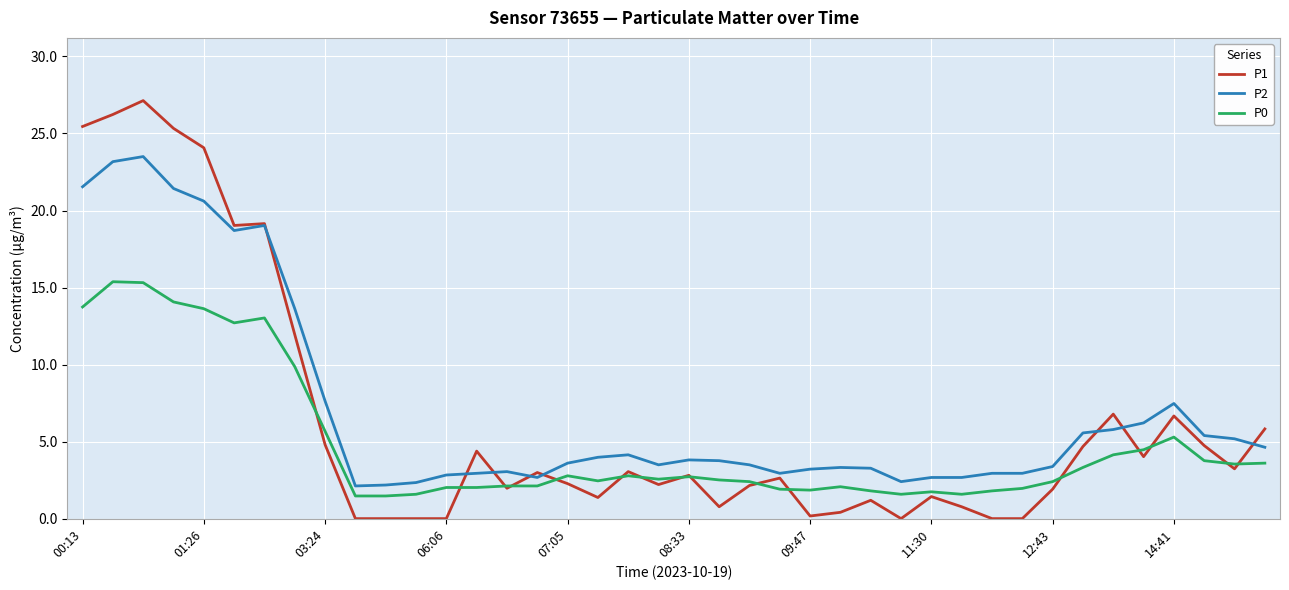

What is the highest value of the P1 series?

27.1